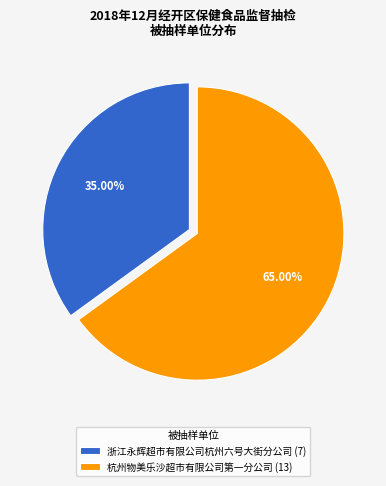

The 浙江永辉超市有限公司杭州六号大街分公司 slice represents 42% of the pie. True or false?

False